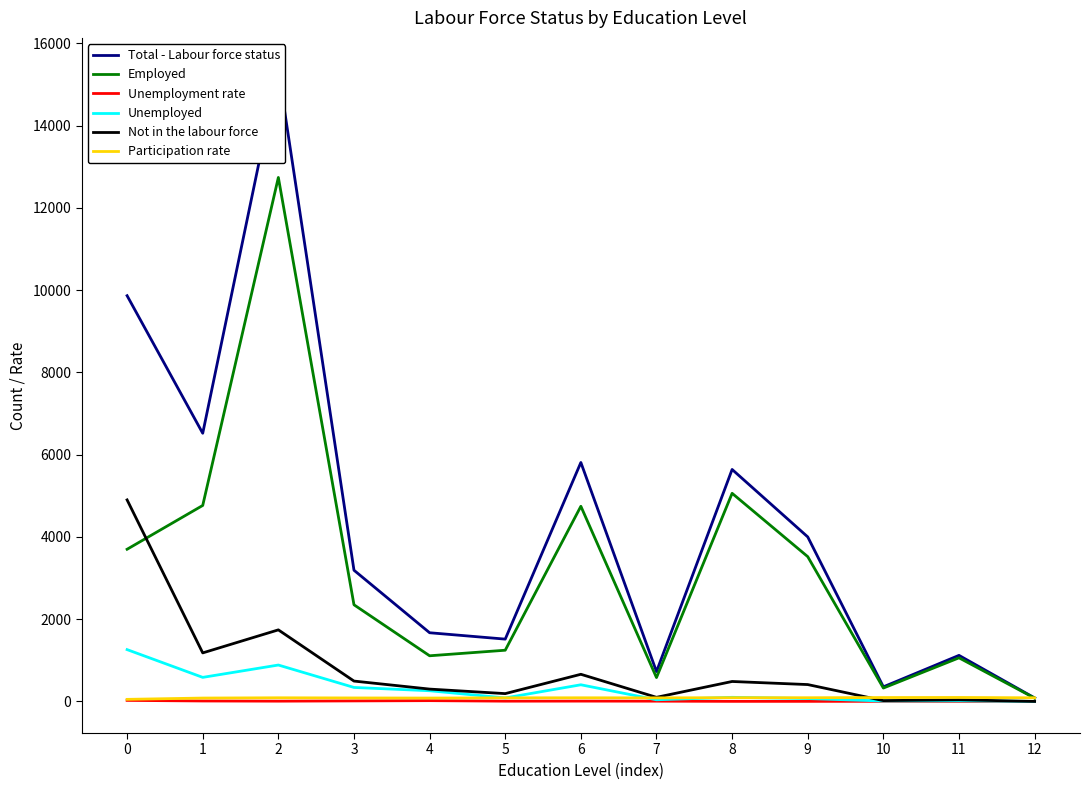

What is the sum of all Participation rate values?

1110.1